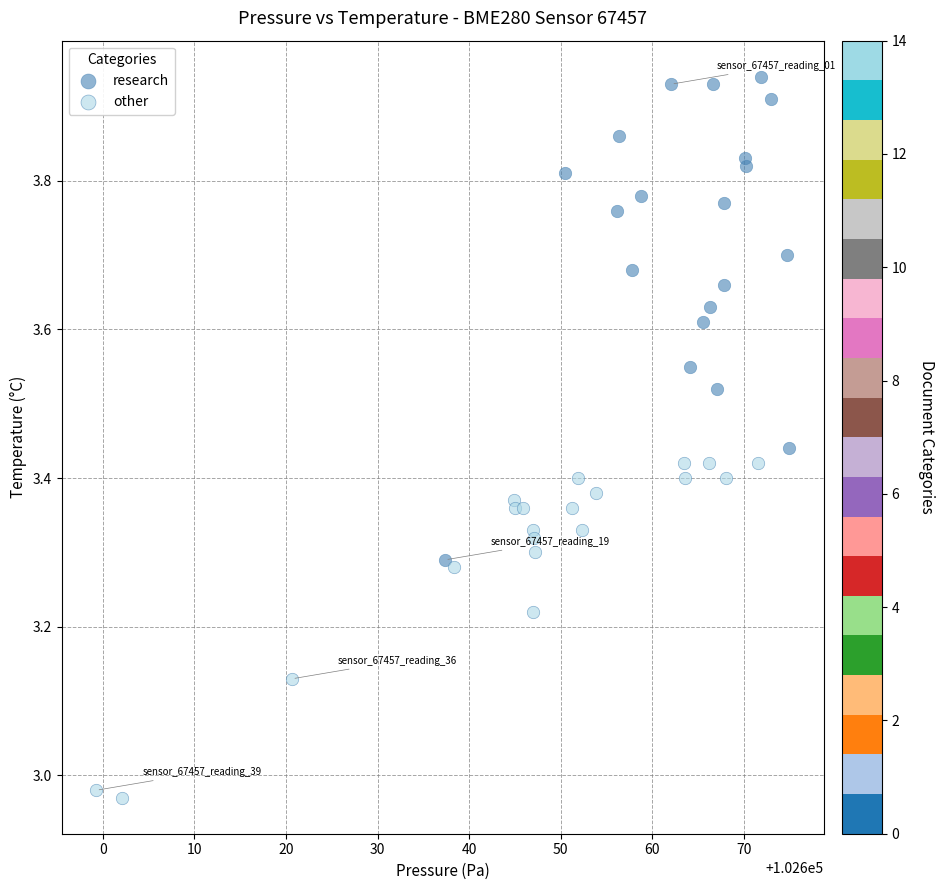

Which series contains the lowest Y value?

other